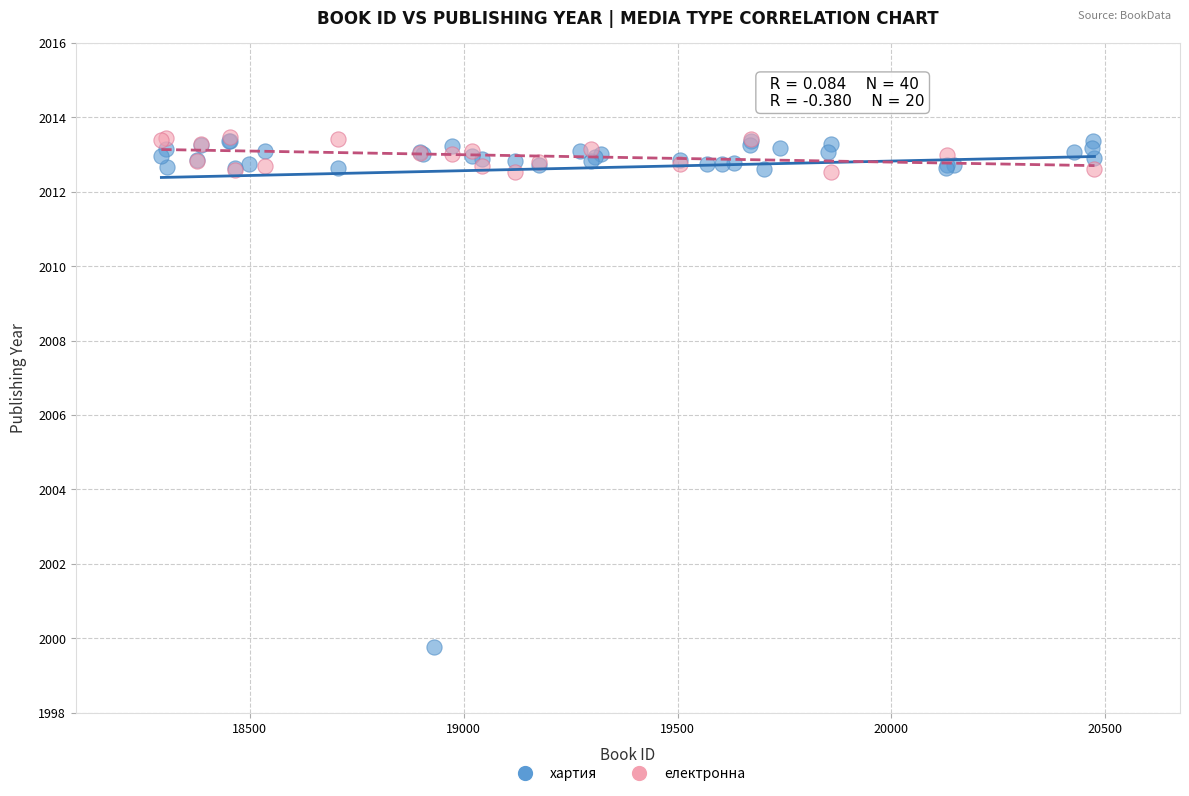

Which series reaches the minimum Y coordinate?

хартия